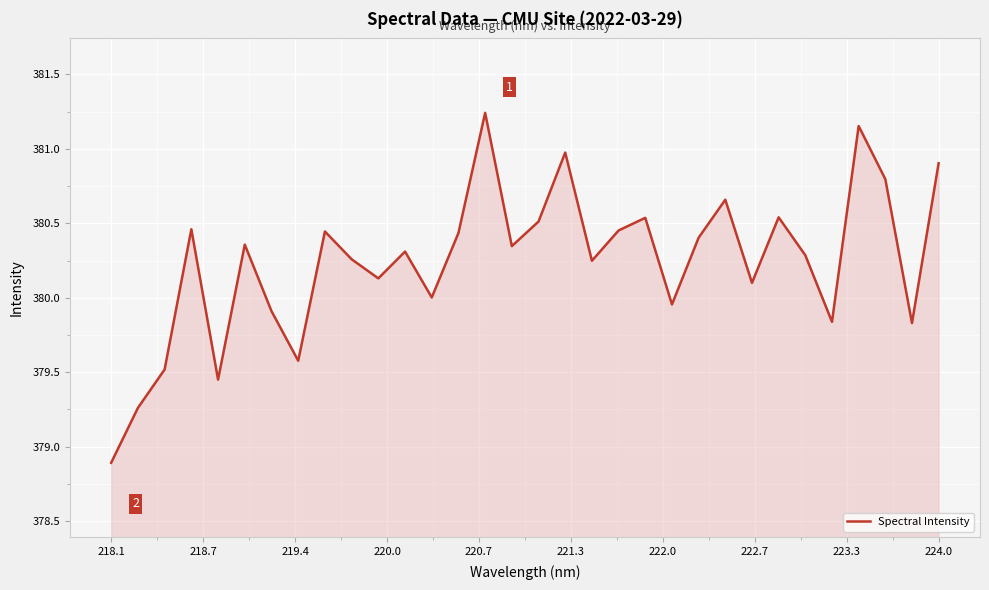

What is the smallest value displayed?

378.9